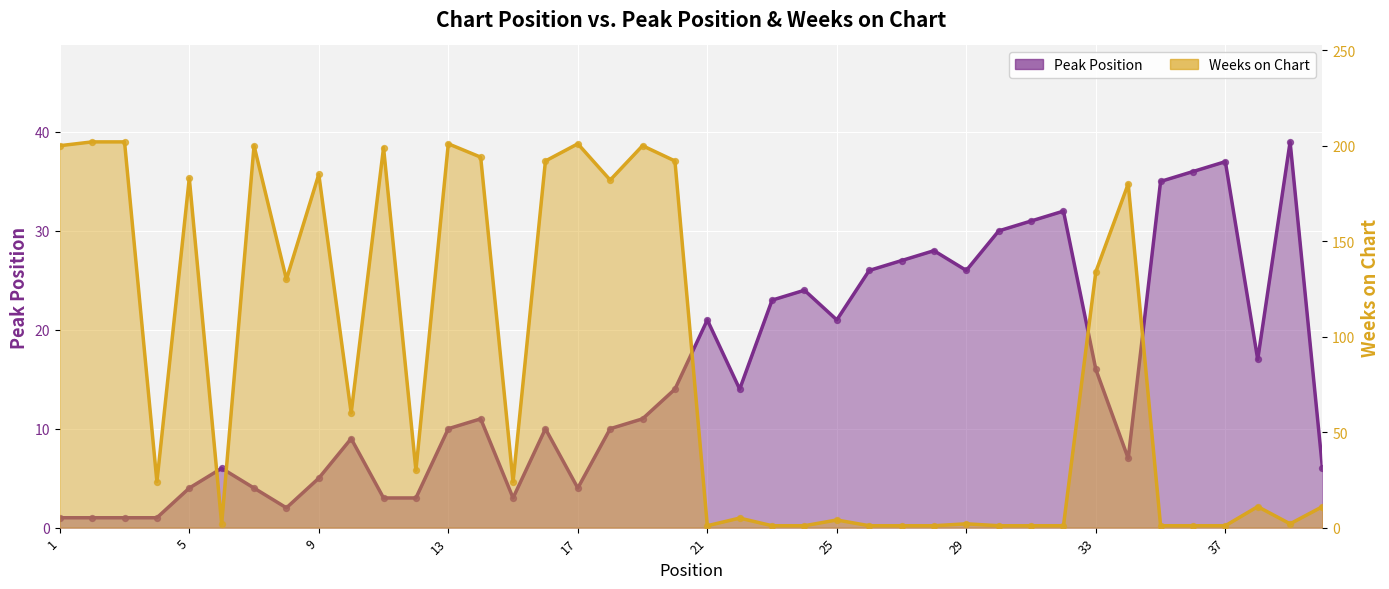

At how many categories does at least one series exceed 14?

37